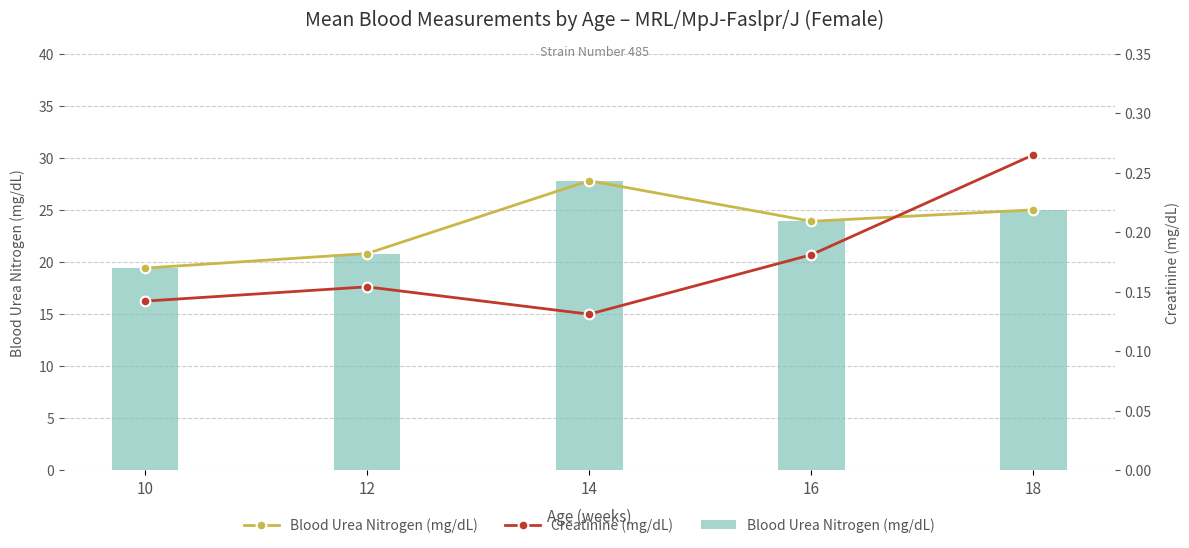

List the series in order of their peak value, highest first.

Blood Urea Nitrogen line (mg/dL), Blood Urea Nitrogen (mg/dL), Creatinine (mg/dL)